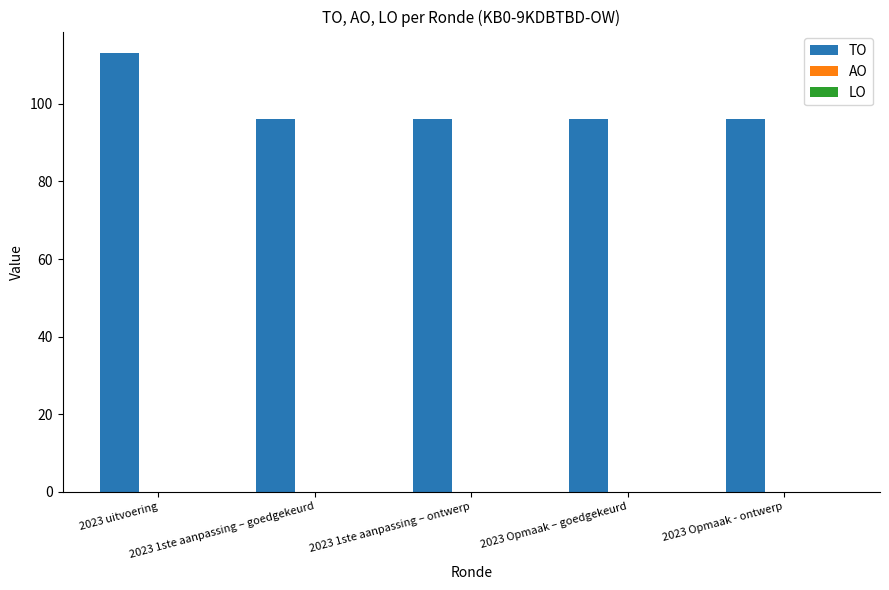

What is the value of the 3rd bar from the left?

96